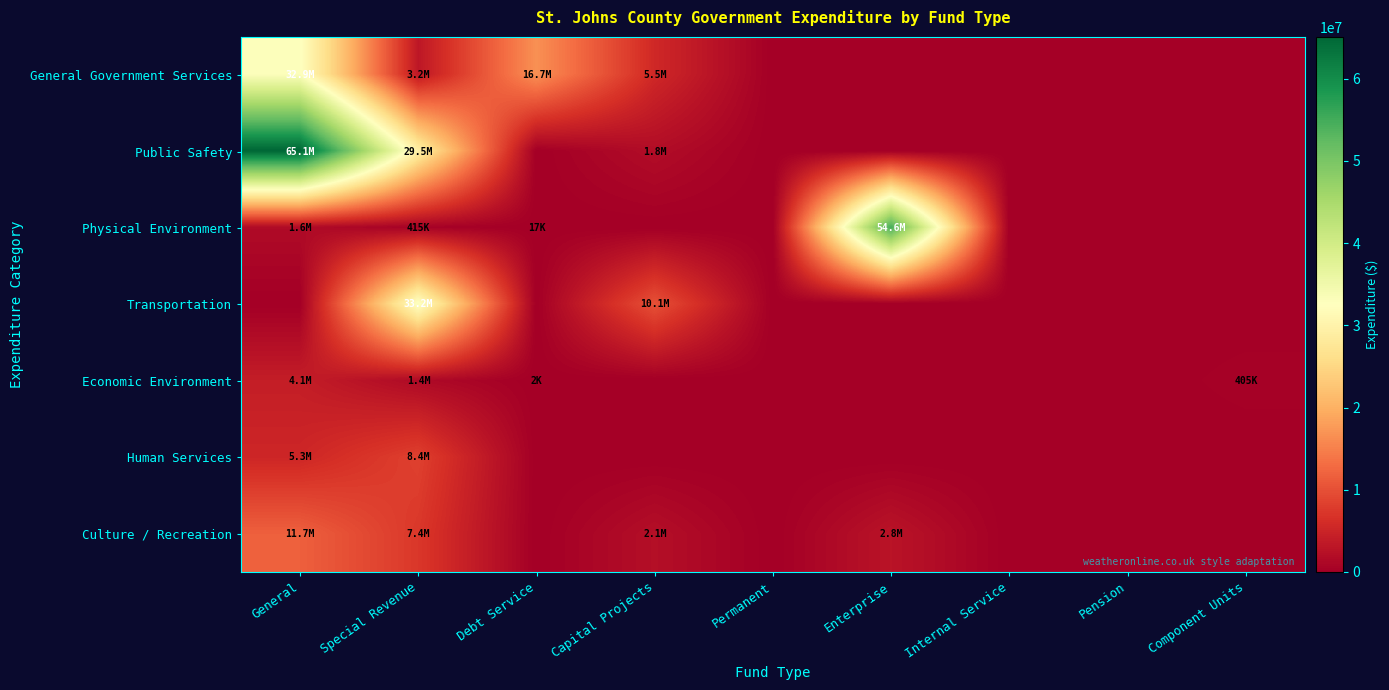

Reading right to left, extract all data points from this chart.

General Government Services: Component Units=0	Pension=0	Internal Service=0	Enterprise=0	Permanent=0	Capital Projects=5537272	Debt Service=16661573	Special Revenue=3243312	General=32860839
Public Safety: Component Units=0	Pension=0	Internal Service=0	Enterprise=0	Permanent=0	Capital Projects=1836819	Debt Service=0	Special Revenue=29493191	General=65087920
Physical Environment: Component Units=0	Pension=0	Internal Service=0	Enterprise=54594194	Permanent=0	Capital Projects=0	Debt Service=17278	Special Revenue=414765	General=1572031
Transportation: Component Units=0	Pension=0	Internal Service=0	Enterprise=0	Permanent=0	Capital Projects=10115522	Debt Service=0	Special Revenue=33183162	General=0
Economic Environment: Component Units=405157	Pension=0	Internal Service=0	Enterprise=0	Permanent=0	Capital Projects=0	Debt Service=1500	Special Revenue=1435349	General=4100687
Human Services: Component Units=0	Pension=0	Internal Service=0	Enterprise=0	Permanent=0	Capital Projects=0	Debt Service=0	Special Revenue=8383471	General=5286969
Culture / Recreation: Component Units=0	Pension=0	Internal Service=0	Enterprise=2817283	Permanent=0	Capital Projects=2101642	Debt Service=0	Special Revenue=7389105	General=11706913